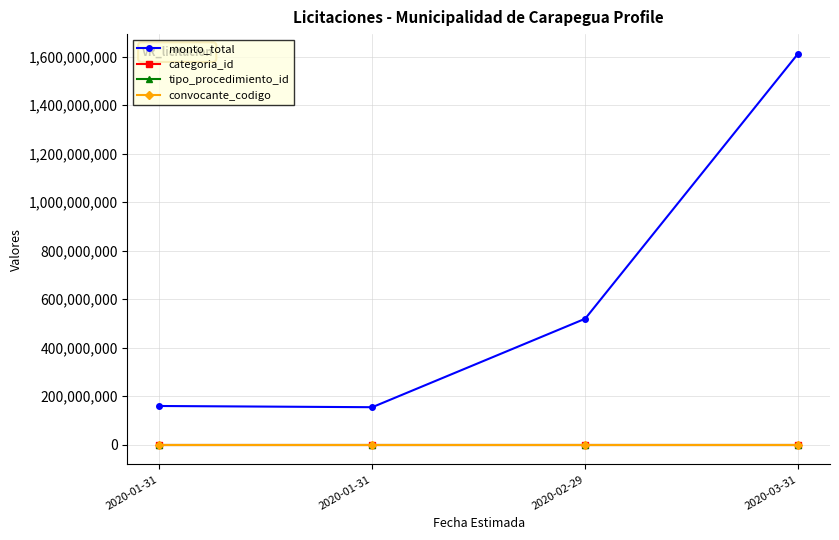

At which label is categoria_id closest to 24?

2020-03-31